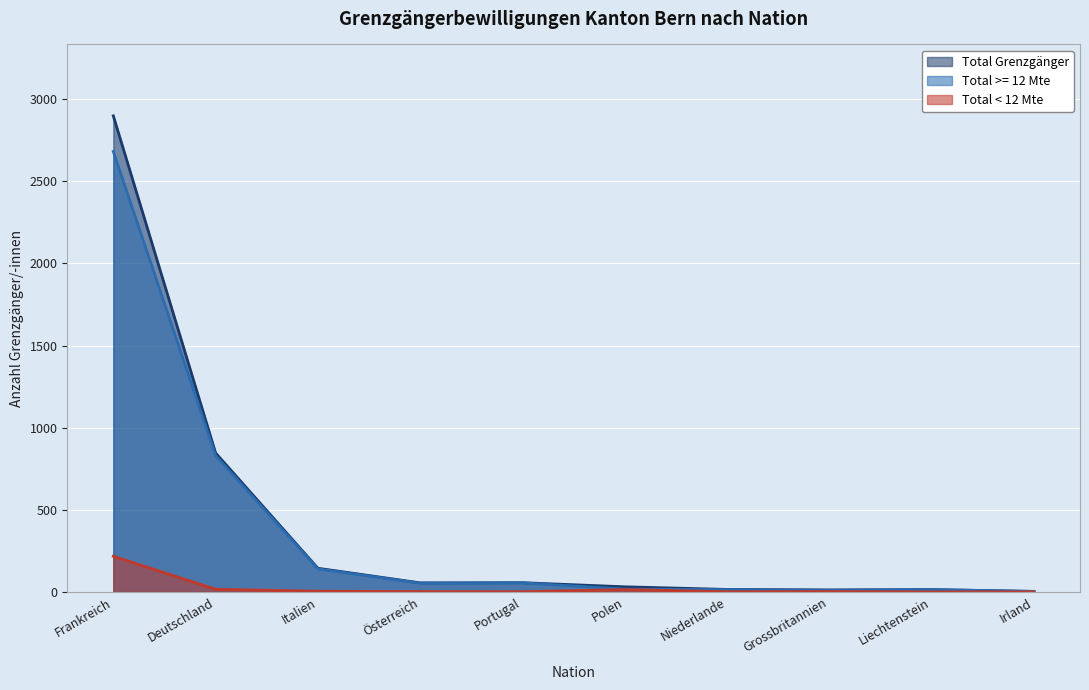

True or false: Total >= 12 Mte and Total < 12 Mte intersect in this chart.

False